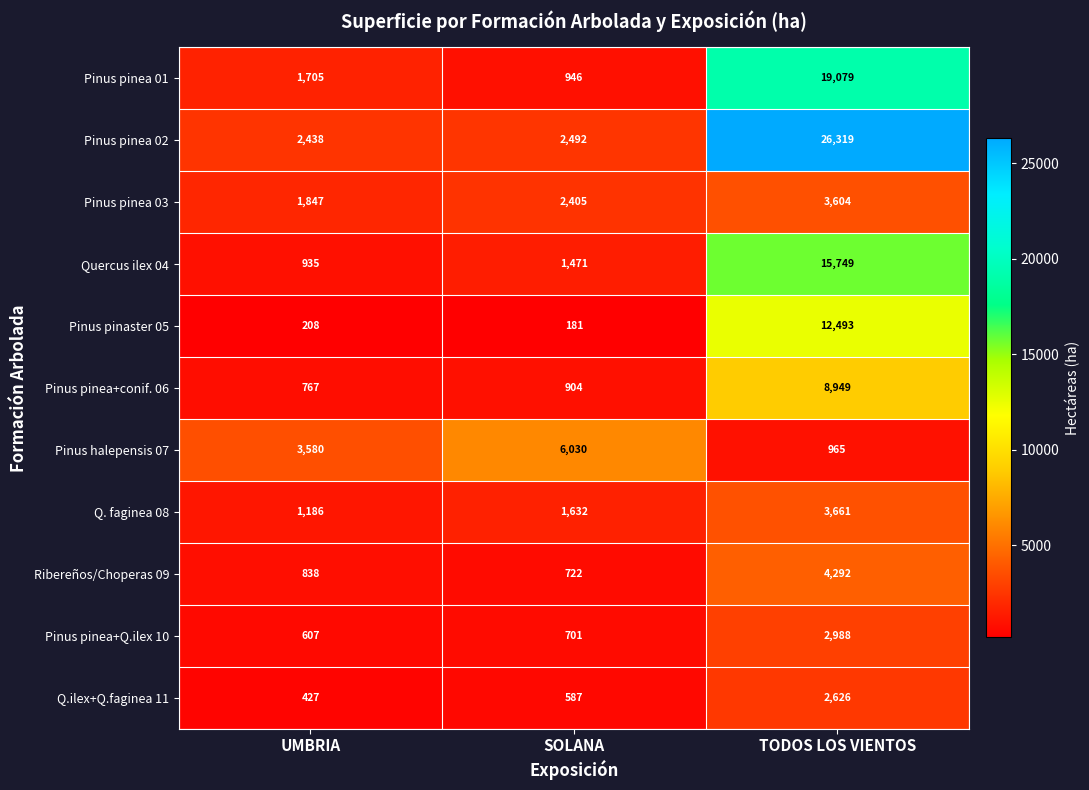

At SOLANA, list the series in order from smallest to largest.

Pinus pinaster 05, Q.ilex+Q.faginea 11, Pinus pinea+Q.ilex 10, Ribereños/Choperas 09, Pinus pinea+conif. 06, Pinus pinea 01, Quercus ilex 04, Q. faginea 08, Pinus pinea 03, Pinus pinea 02, Pinus halepensis 07